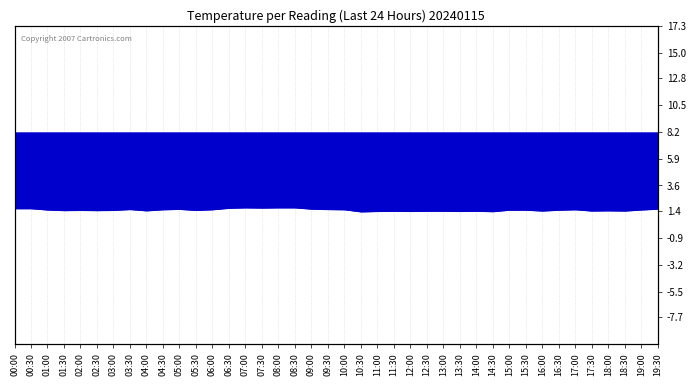

Rank the categories by value from highest to lowest.

07:00, 08:00, 08:30, 07:30, 06:30, 00:00, 00:30, 09:00, 19:30, 05:00, 03:30, 09:30, 04:30, 06:00, 10:00, 17:00, 01:00, 19:00, 15:00, 15:30, 16:30, 02:00, 03:00, 05:30, 01:30, 02:30, 04:00, 18:00, 16:00, 17:30, 18:30, 11:30, 12:30, 13:00, 14:00, 11:00, 12:00, 13:30, 14:30, 10:30